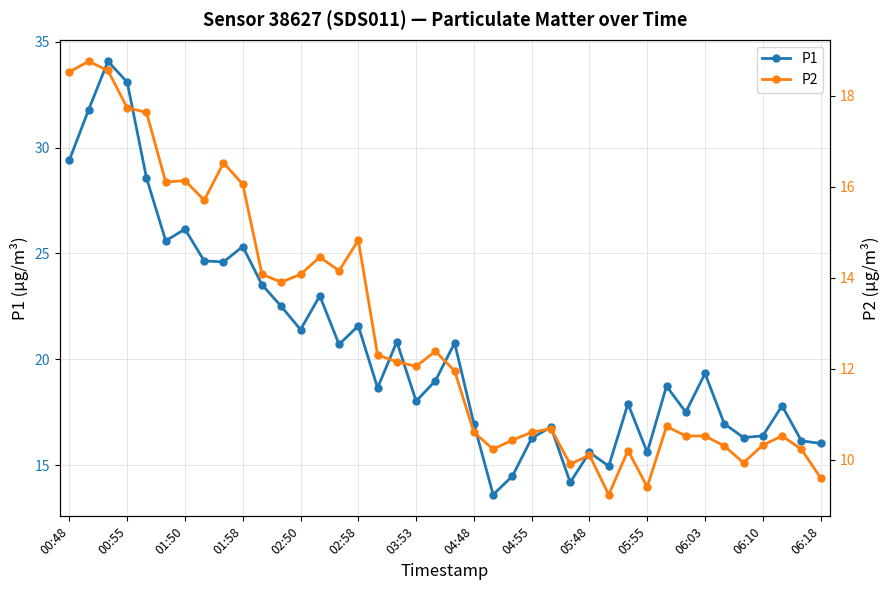

What is the maximum value for P1?

34.1